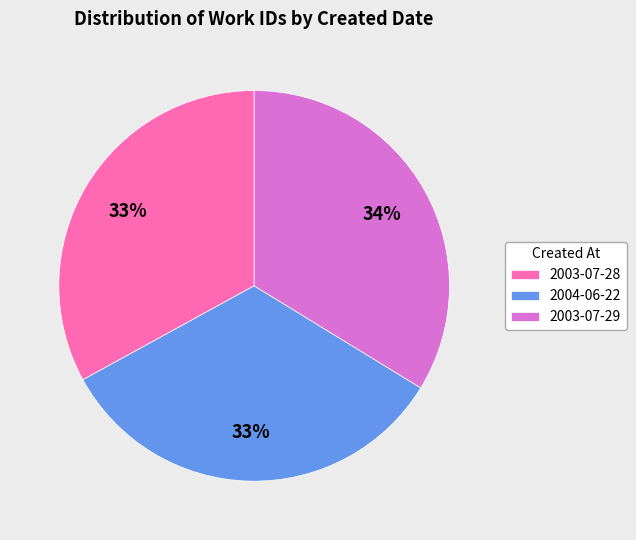

To the nearest percent, what portion does 2003-07-28 represent?

33%